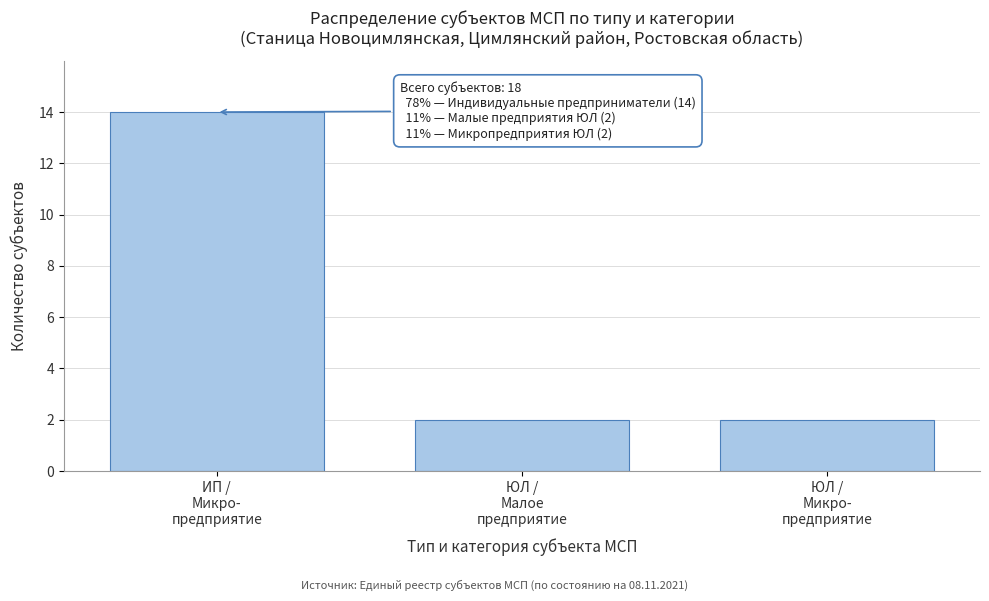

Reading left to right, what are all the values shown in this chart?

14	2	2